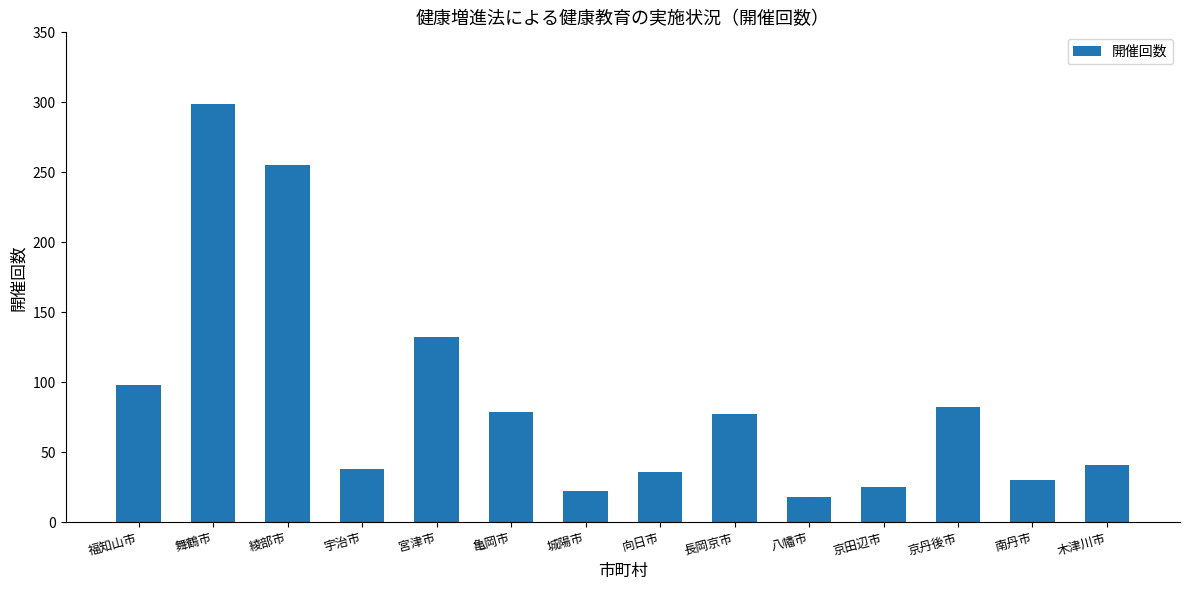

True or false: the data shows 22 at 城陽市.

True